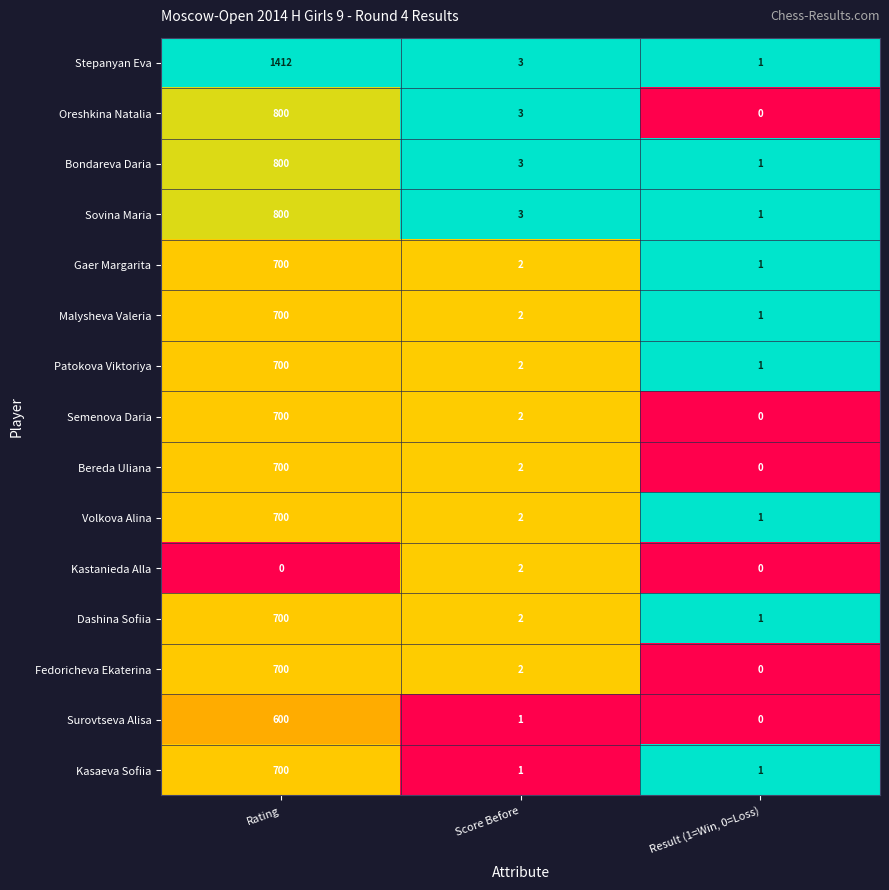

List the labels in order of Oreshkina Natalia value, largest first.

Rating, Score Before, Result (1=Win, 0=Loss)